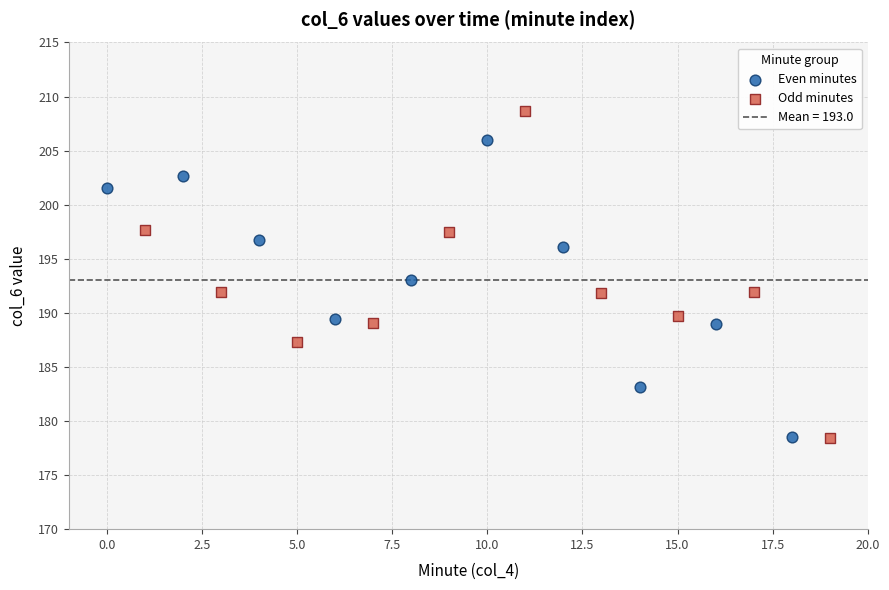

Which series has the widest spread of Y values?

Odd minutes